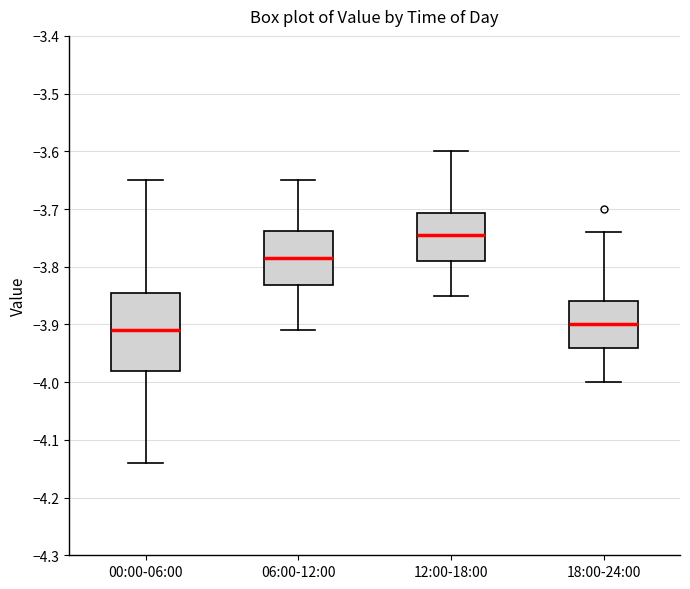

Reading left to right, transcribe this box plot: for each box, give where its median line is, the range the box spans, and where its two whiskers end, as read against the y-axis. The values are not printed on the chart, so give them approximately, as read against the axis.

00:00-06:00: median -3.91, box -3.98 to -3.84, whiskers -4.14 to -3.65
06:00-12:00: median -3.78, box -3.83 to -3.74, whiskers -3.91 to -3.65
12:00-18:00: median -3.74, box -3.79 to -3.71, whiskers -3.85 to -3.60
18:00-24:00: median -3.90, box -3.94 to -3.86, whiskers -4.00 to -3.74